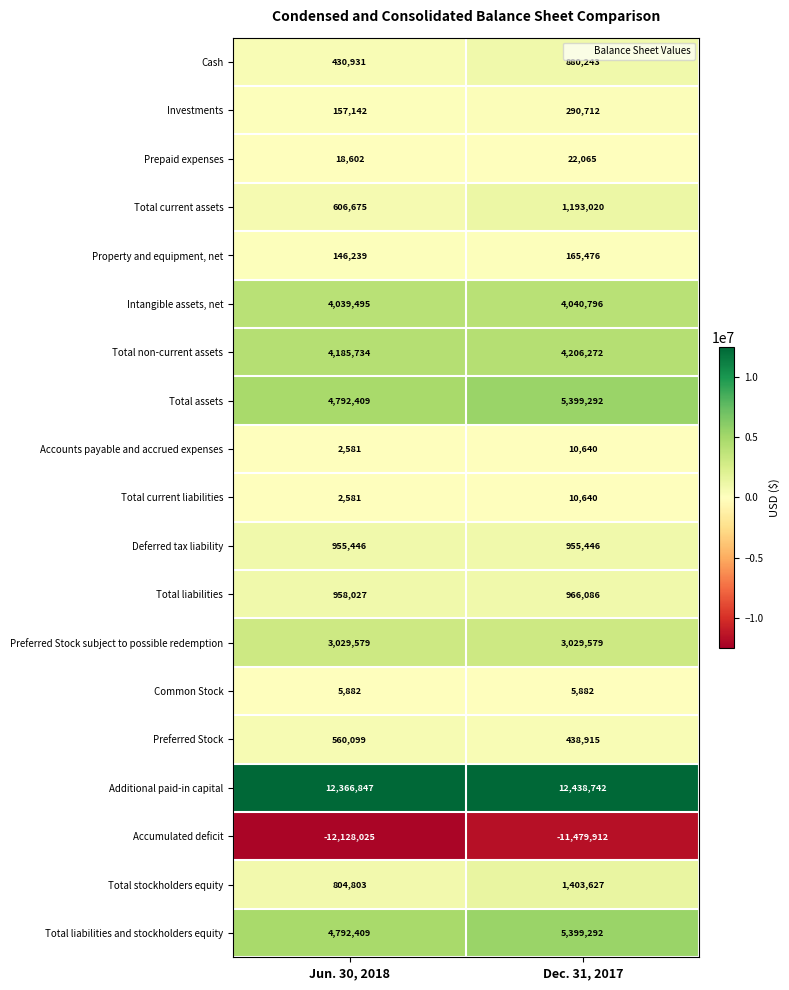

True or false: Prepaid expenses has a value of 10232 at Jun. 30, 2018.

False